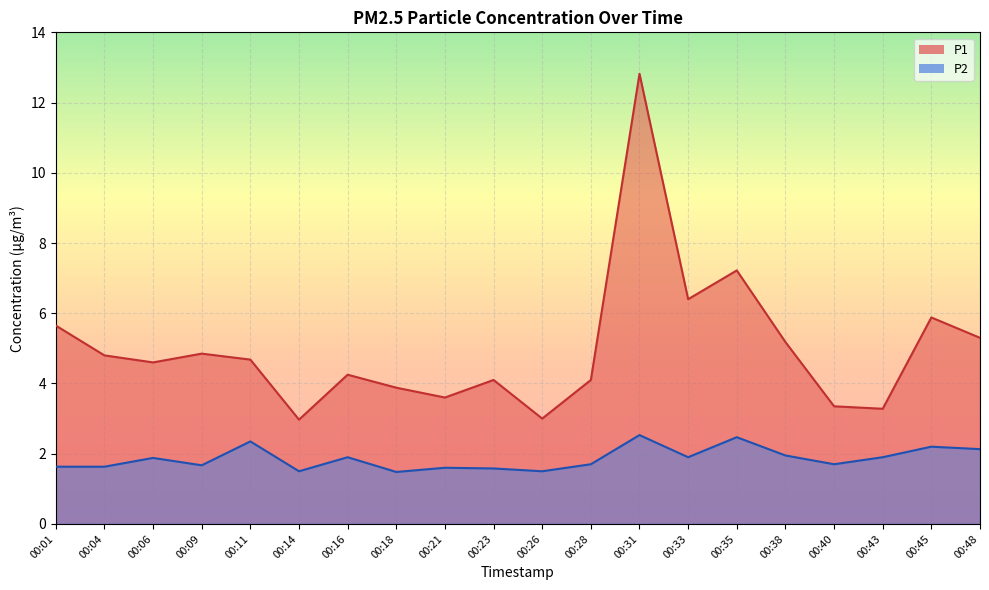

Reading left to right, transcribe all the data shown in this chart.

P1: 5.7	4.8	4.6	4.8	4.7	3.0	4.2	3.9	3.6	4.1	3.0	4.1	12.8	6.4	7.2	5.2	3.4	3.3	5.9	5.3
P2: 1.6	1.6	1.9	1.7	2.4	1.5	1.9	1.5	1.6	1.6	1.5	1.7	2.5	1.9	2.5	1.9	1.7	1.9	2.2	2.1